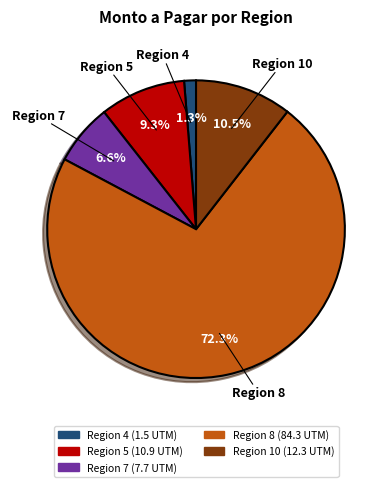

To the nearest percent, what is the average slice percentage?

20%